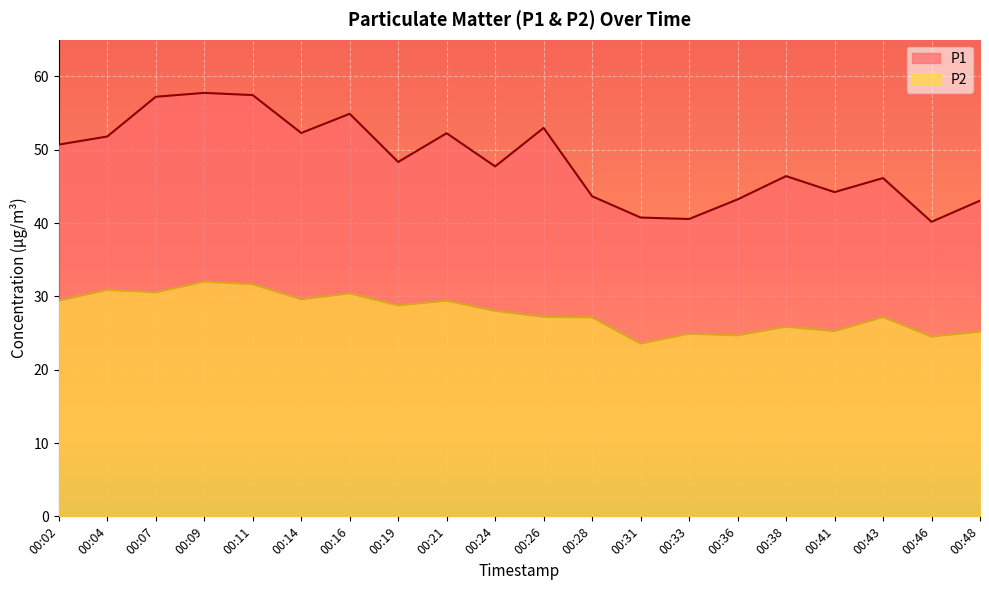

What are all the series names shown in the legend?

P1, P2